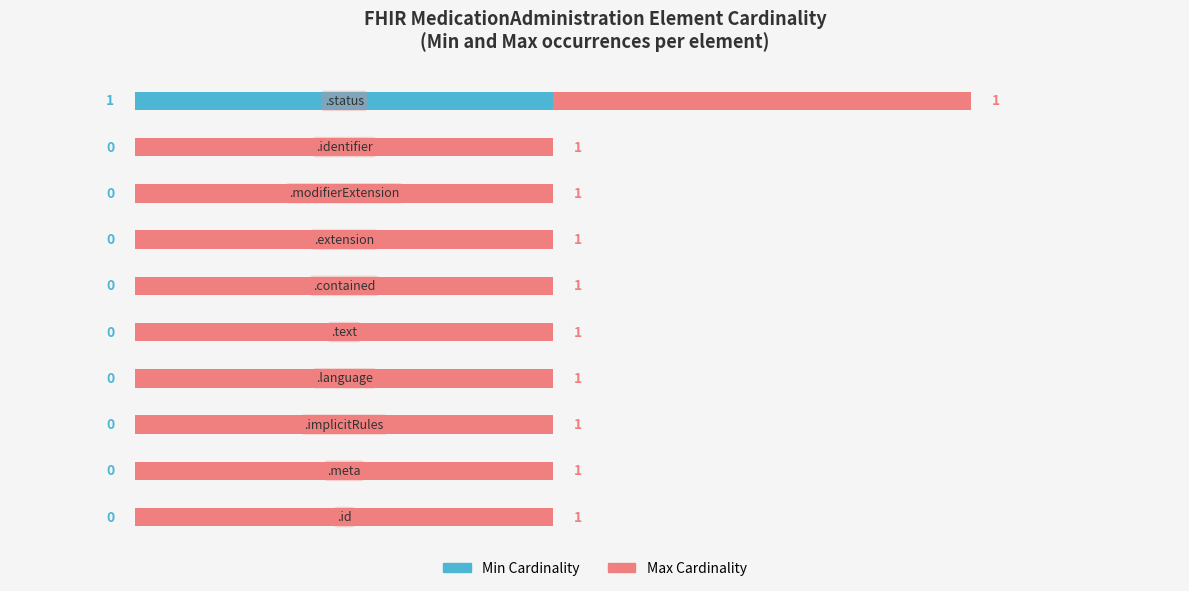

How many Min Cardinality values are between 0 and 1?

10